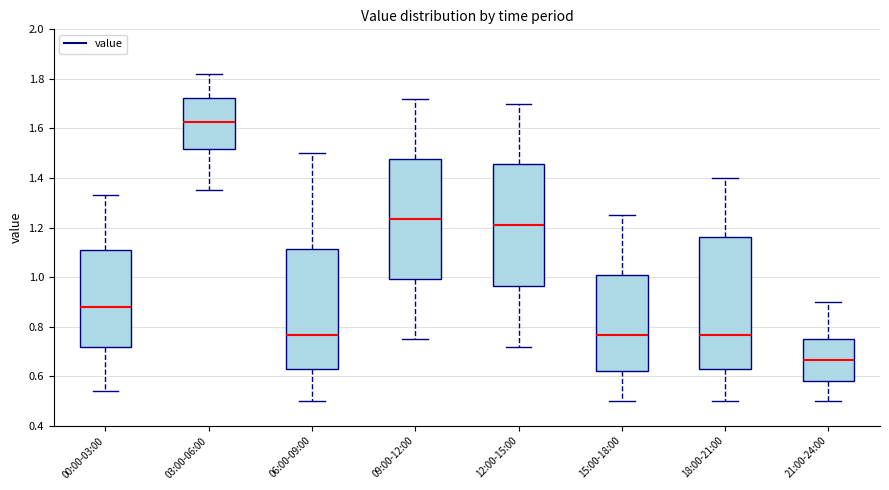

Comparing the boxes themselves (not the whiskers), which one is the tallest?

18:00-21:00